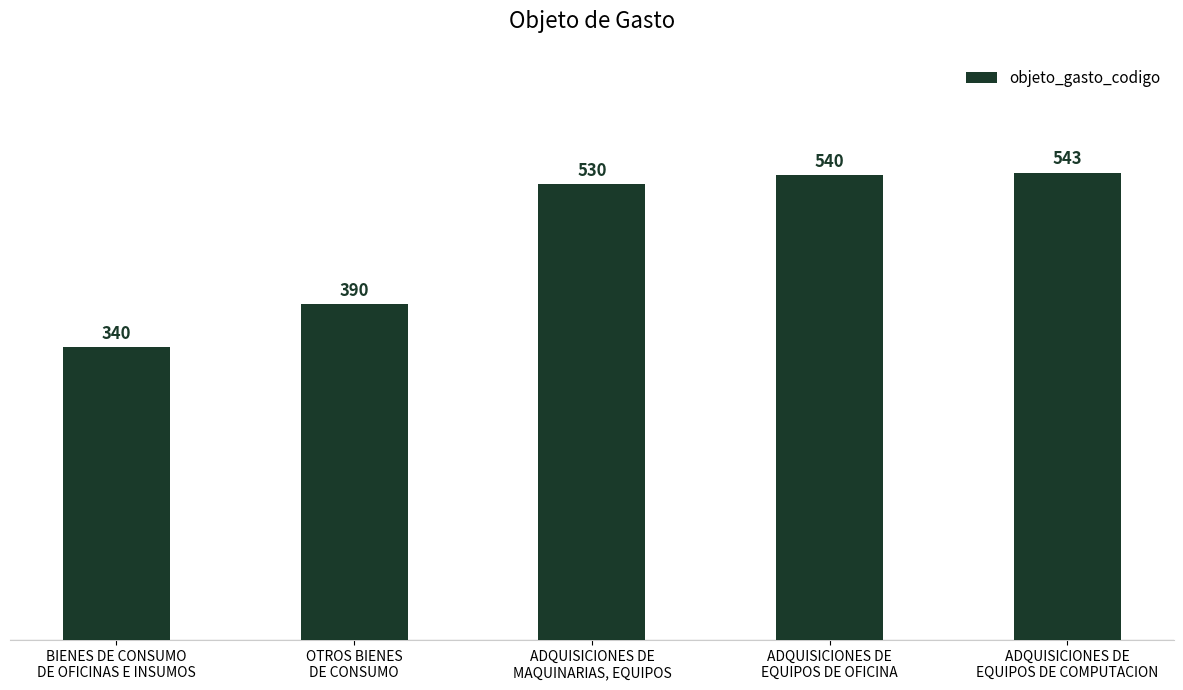

How many bars are there in total?

5